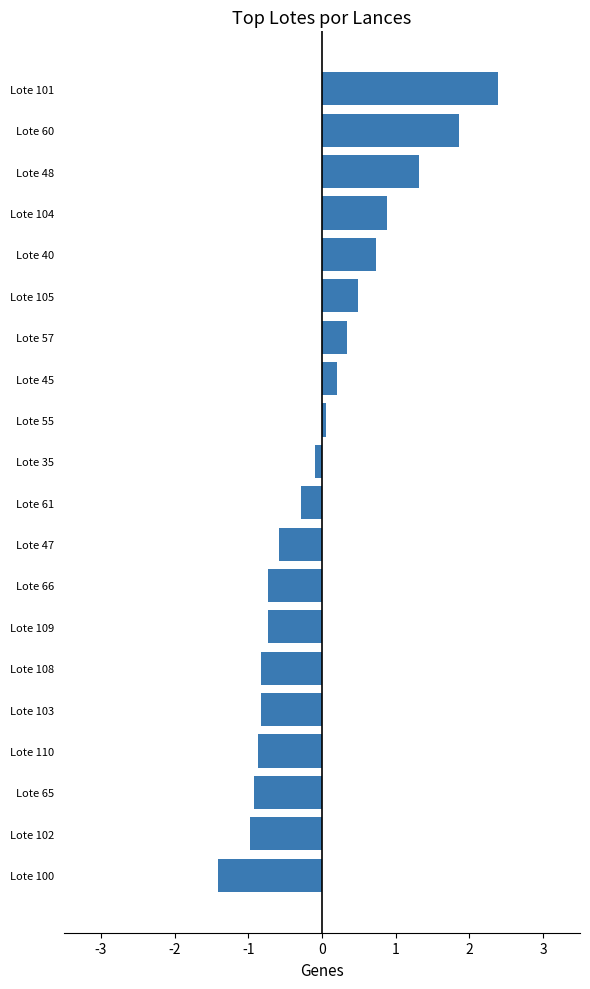

What is the label of the 6th bar from the top?

Lote 105